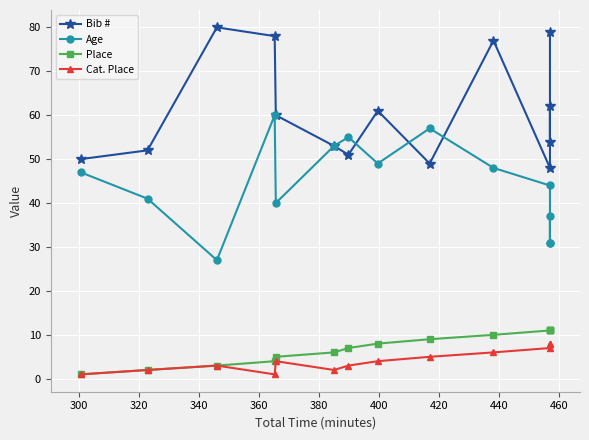

List the series in order of their peak value, highest first.

Bib #, Age, Place, Cat. Place